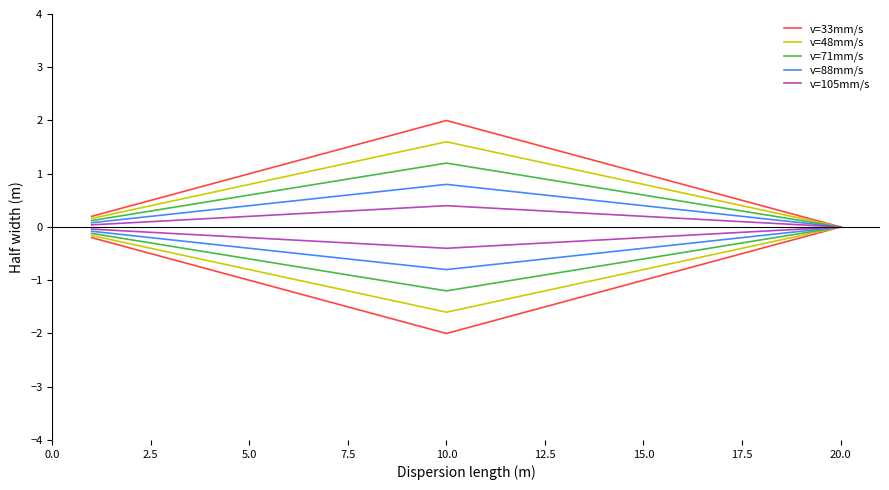

Which series has the largest total across all categories?

v=33mm/s